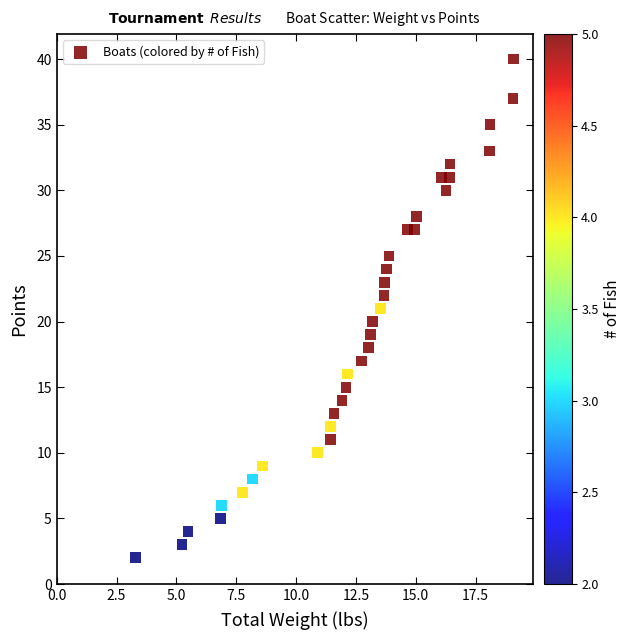

What is the range of Y values (max minus min)?

38